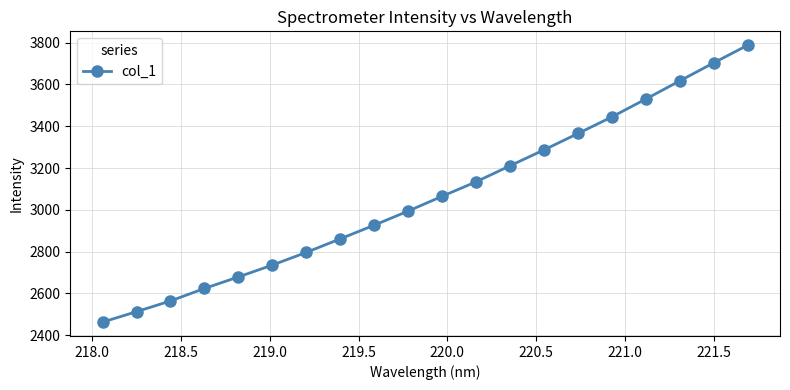

What is the value of the 12th point from the left?

3134.2